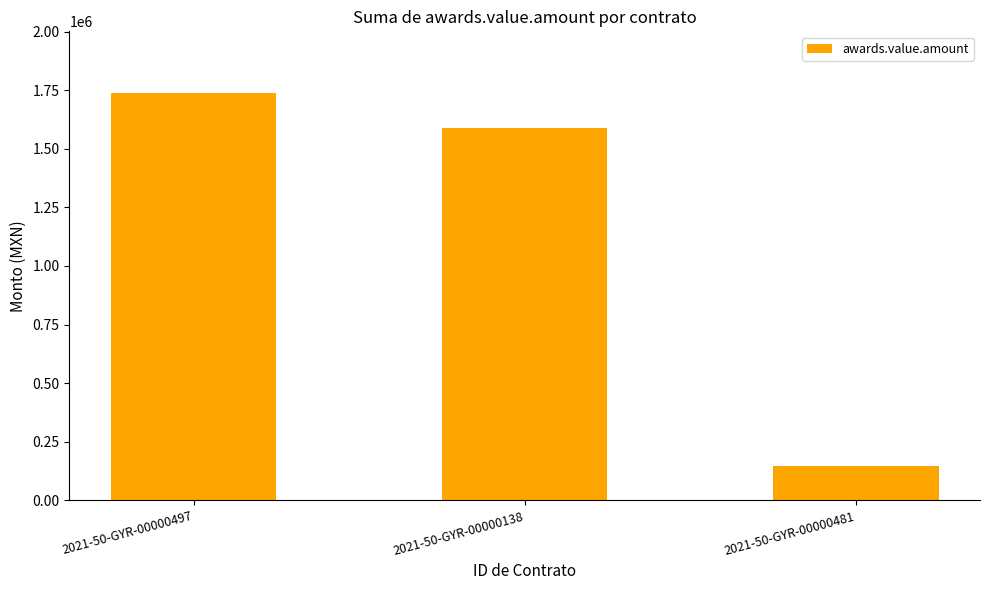

Which label corresponds to the largest value in the chart?

2021-50-GYR-00000497